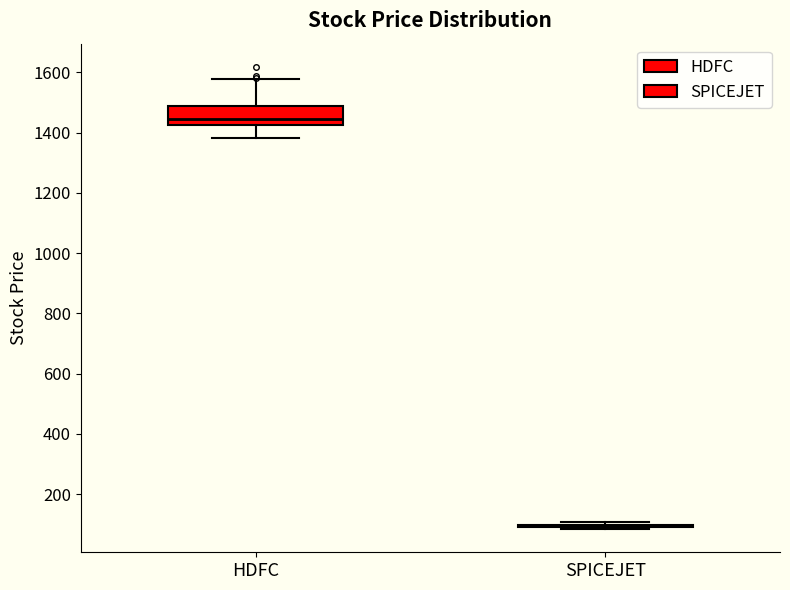

Which box is the tallest, from its lower edge to its upper edge?

HDFC